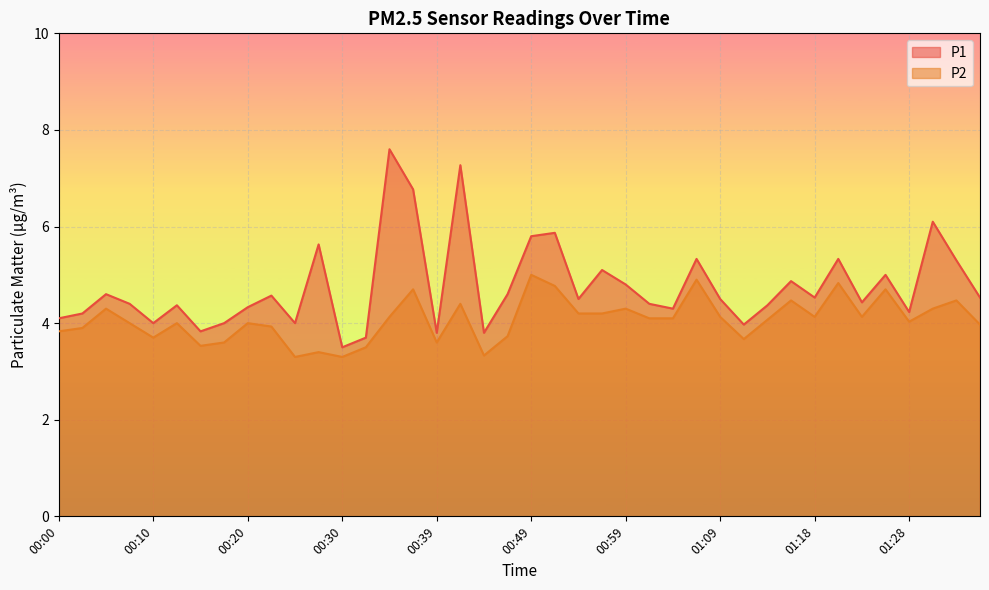

Does the chart display data point markers on the line(s)?

No